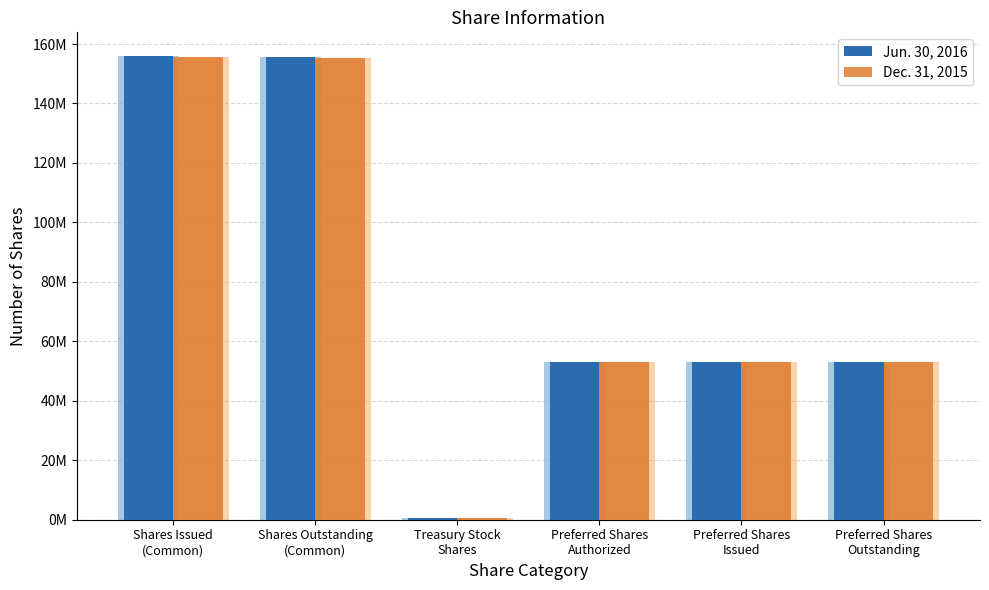

What is the greatest value displayed?

156121766